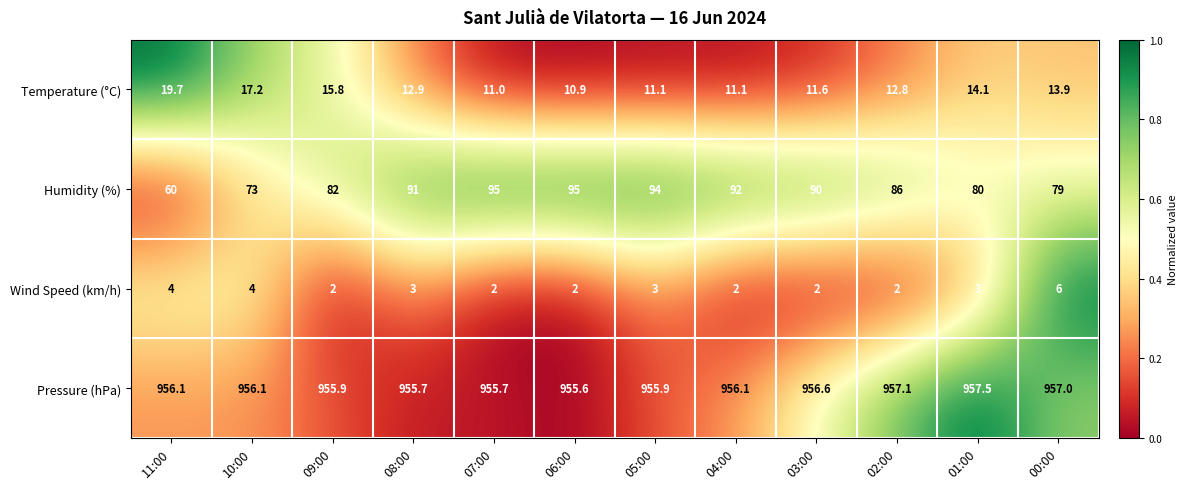

What value does the Pressure (hPa) series have at 02:00?

957.1